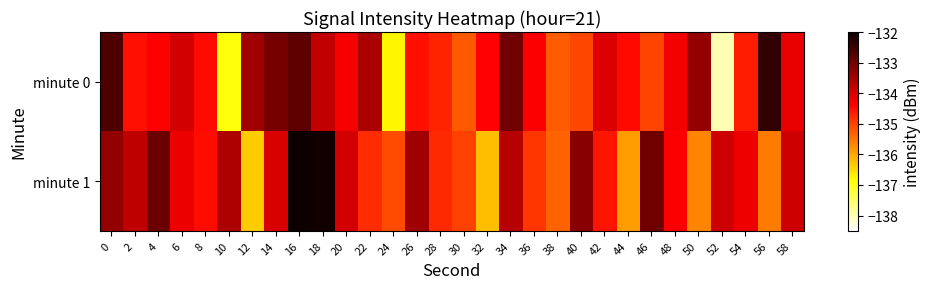

How many categories are shown in the chart?

30